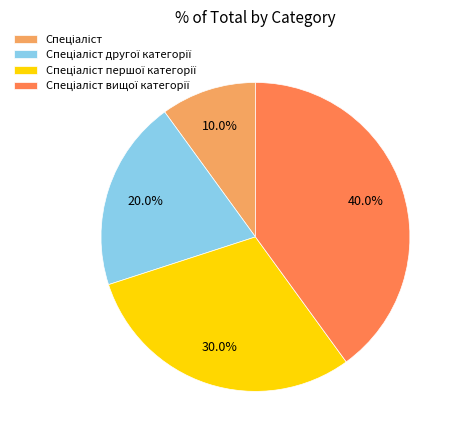

Is there a majority slice in this chart?

No